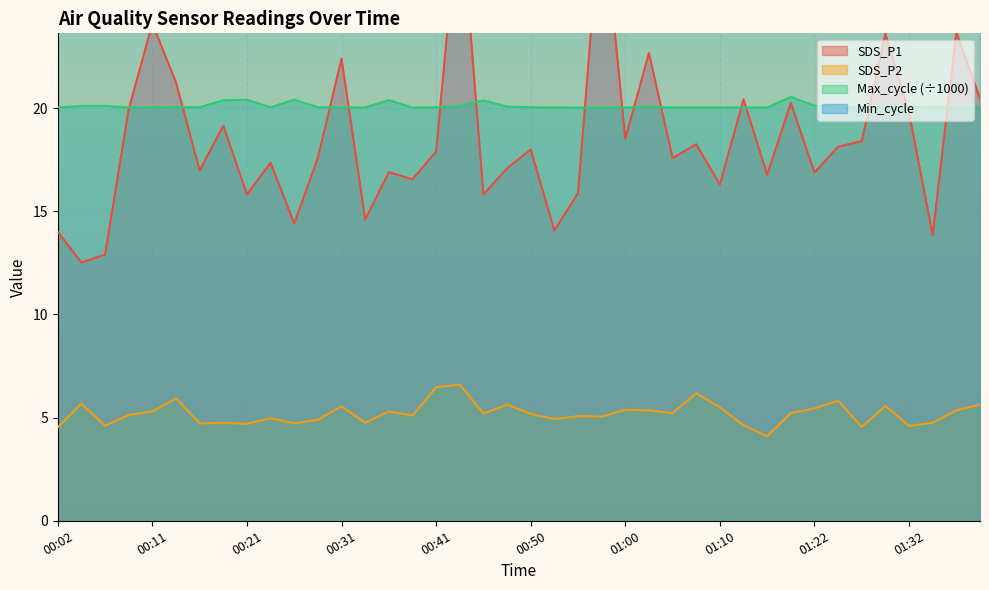

What is the difference between the SDS_P2 values at 00:50 and 00:48?

0.5